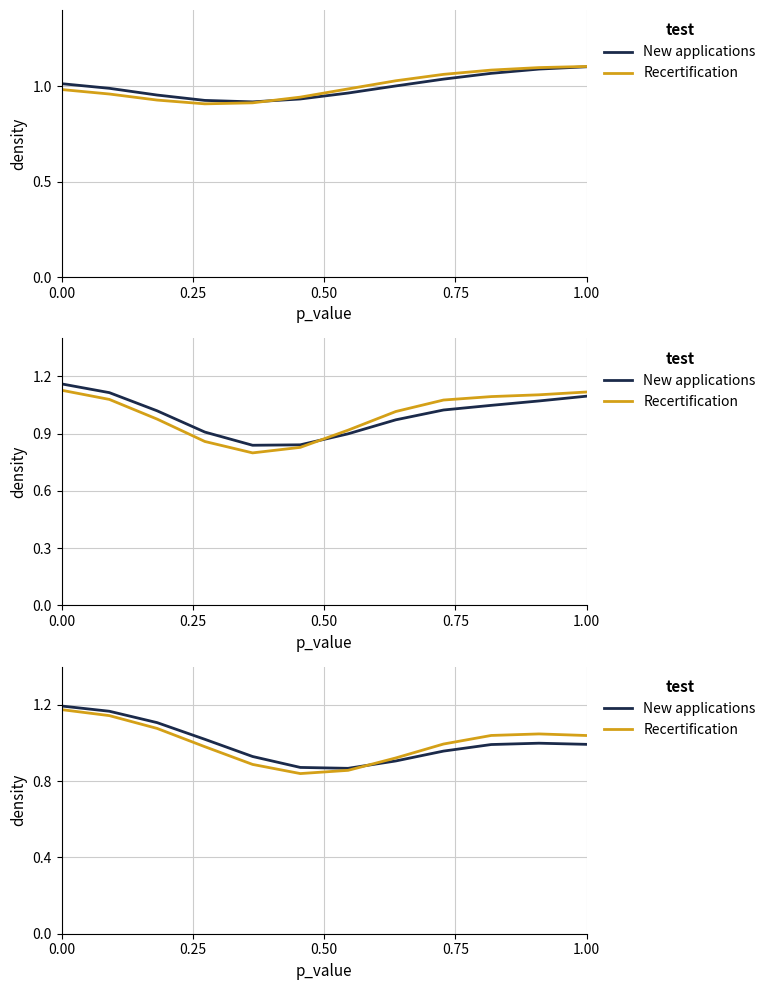

How many intersections are there between New applications and Recertification?

1